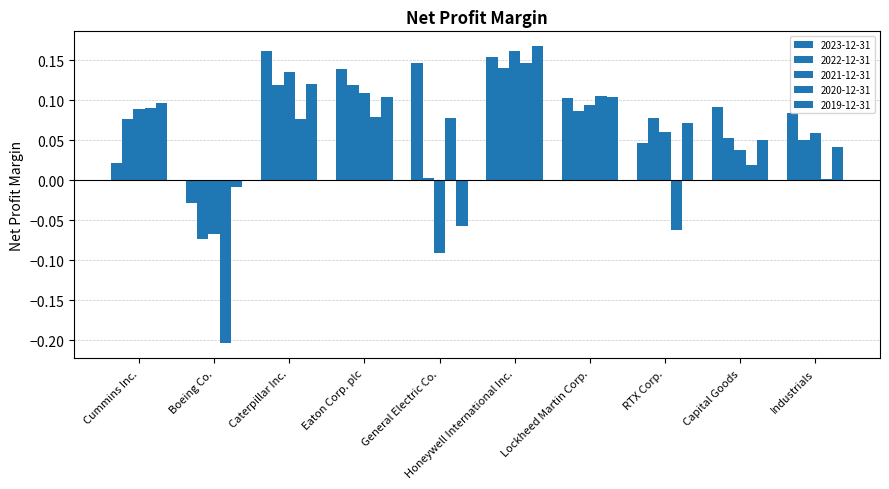

Reading left to right, what are all the values shown in this chart?

2023-12-31: Cummins Inc.=0.0	Boeing Co.=-0.0	Caterpillar Inc.=0.2	Eaton Corp. plc=0.1	General Electric Co.=0.1	Honeywell International Inc.=0.2	Lockheed Martin Corp.=0.1	RTX Corp.=0.0	Capital Goods=0.1	Industrials=0.1
2022-12-31: Cummins Inc.=0.1	Boeing Co.=-0.1	Caterpillar Inc.=0.1	Eaton Corp. plc=0.1	General Electric Co.=0.0	Honeywell International Inc.=0.1	Lockheed Martin Corp.=0.1	RTX Corp.=0.1	Capital Goods=0.1	Industrials=0.1
2021-12-31: Cummins Inc.=0.1	Boeing Co.=-0.1	Caterpillar Inc.=0.1	Eaton Corp. plc=0.1	General Electric Co.=-0.1	Honeywell International Inc.=0.2	Lockheed Martin Corp.=0.1	RTX Corp.=0.1	Capital Goods=0.0	Industrials=0.1
2020-12-31: Cummins Inc.=0.1	Boeing Co.=-0.2	Caterpillar Inc.=0.1	Eaton Corp. plc=0.1	General Electric Co.=0.1	Honeywell International Inc.=0.1	Lockheed Martin Corp.=0.1	RTX Corp.=-0.1	Capital Goods=0.0	Industrials=0.0
2019-12-31: Cummins Inc.=0.1	Boeing Co.=-0.0	Caterpillar Inc.=0.1	Eaton Corp. plc=0.1	General Electric Co.=-0.1	Honeywell International Inc.=0.2	Lockheed Martin Corp.=0.1	RTX Corp.=0.1	Capital Goods=0.1	Industrials=0.0